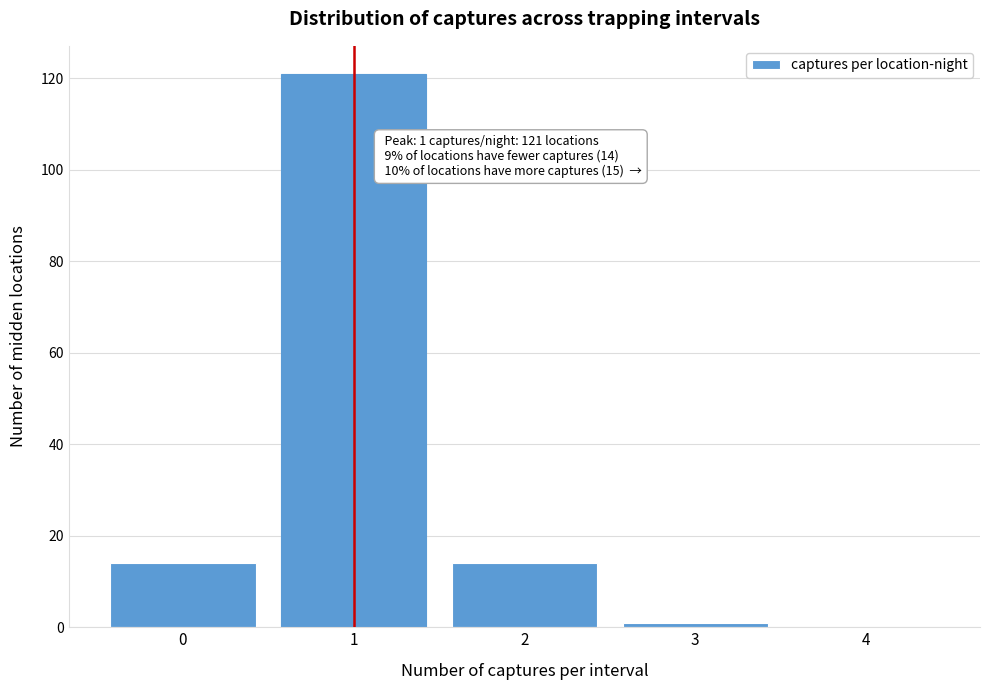

Over which range of the x-axis is the bar tallest?

0.5 to 1.5